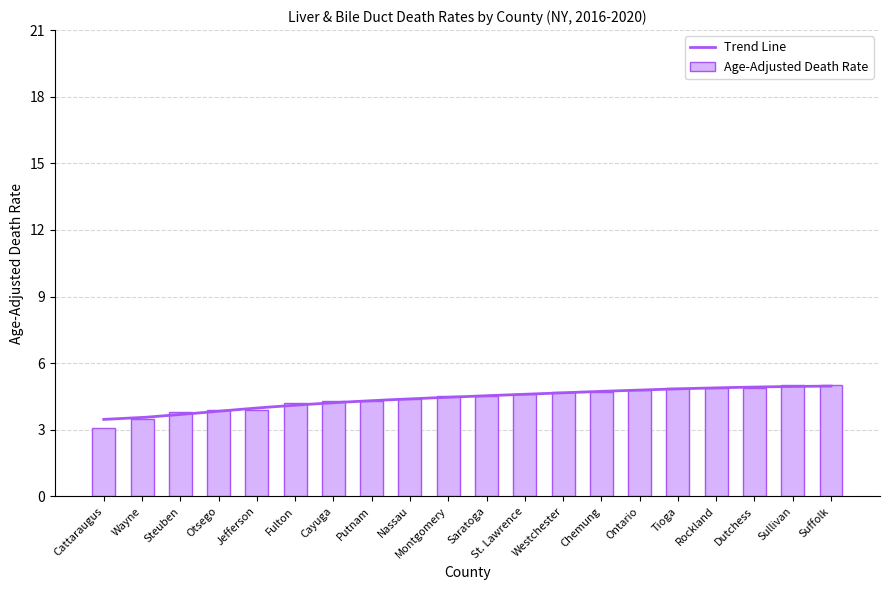

List the labels in order of value, smallest first.

Cattaraugus, Wayne, Steuben, Otsego, Jefferson, Fulton, Cayuga, Putnam, Nassau, Montgomery, Saratoga, St. Lawrence, Westchester, Chemung, Ontario, Tioga, Rockland, Dutchess, Sullivan, Suffolk